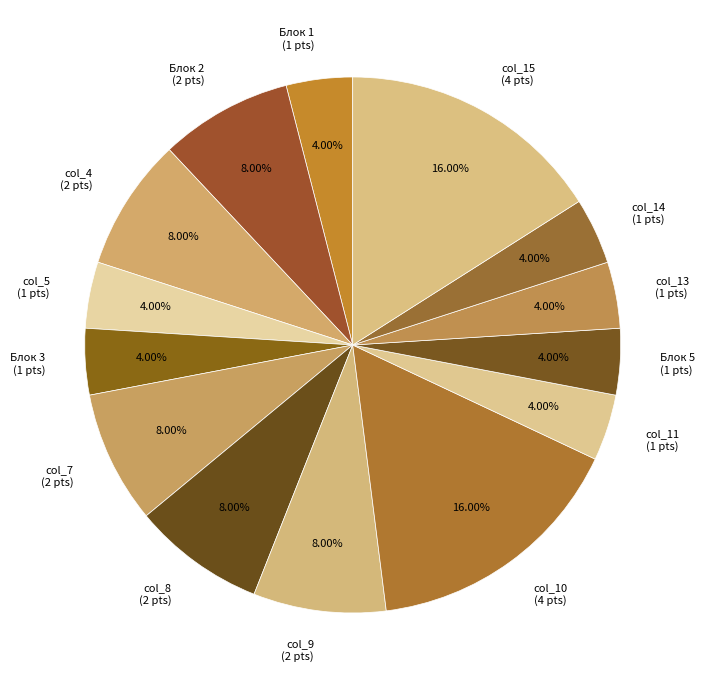

What is the ratio of the value at col_14 (1 pts) to the value at Блок 3 (1 pts)?

1.0